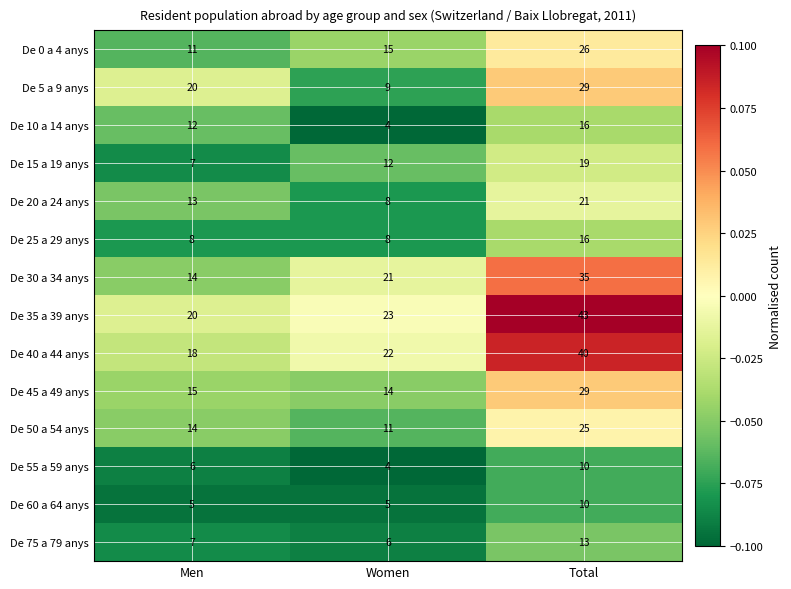

True or false: De 50 a 54 anys has a value of 25 at Total.

True